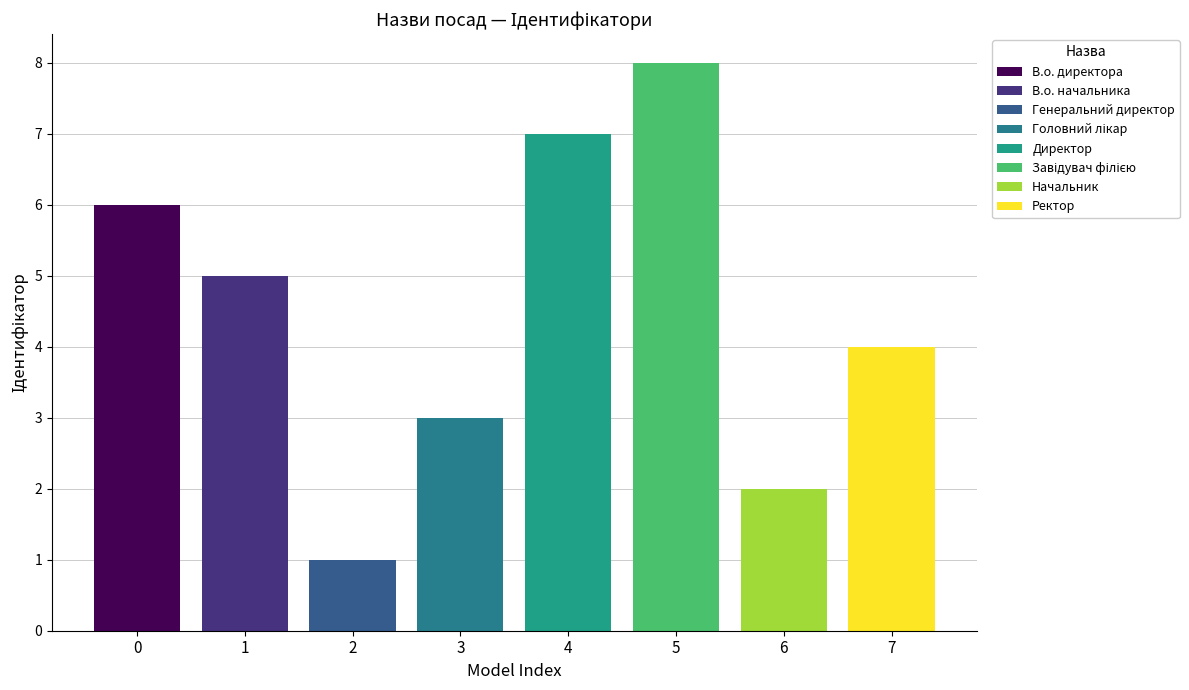

Which label corresponds to the smallest value in the chart?

Генеральний директор